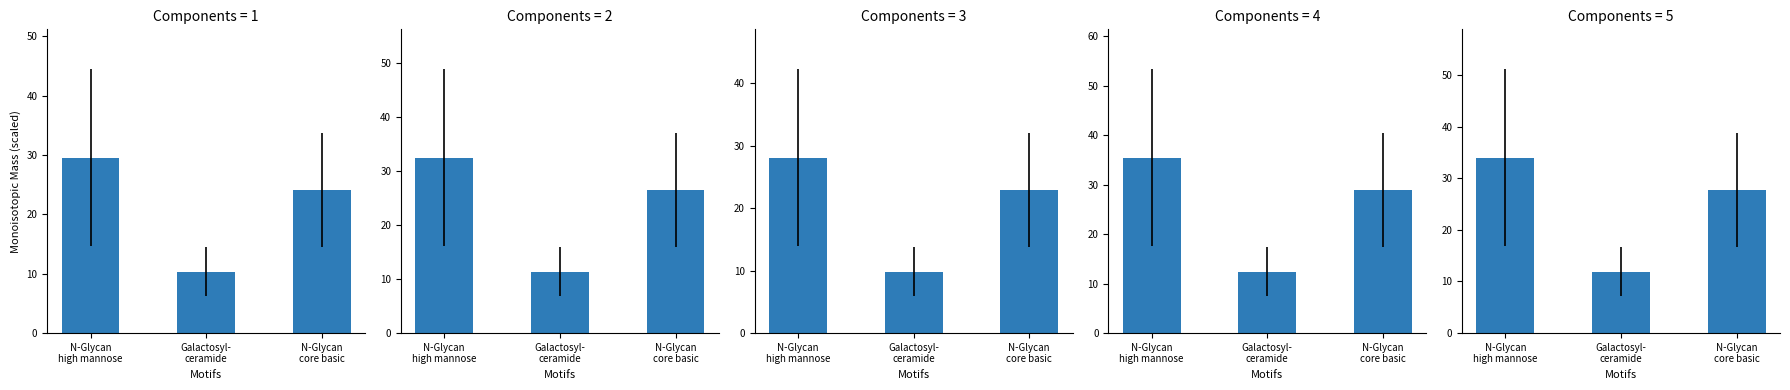

List the labels in order of value, smallest first.

Galactosyl-
ceramide, N-Glycan
core basic, N-Glycan
high mannose